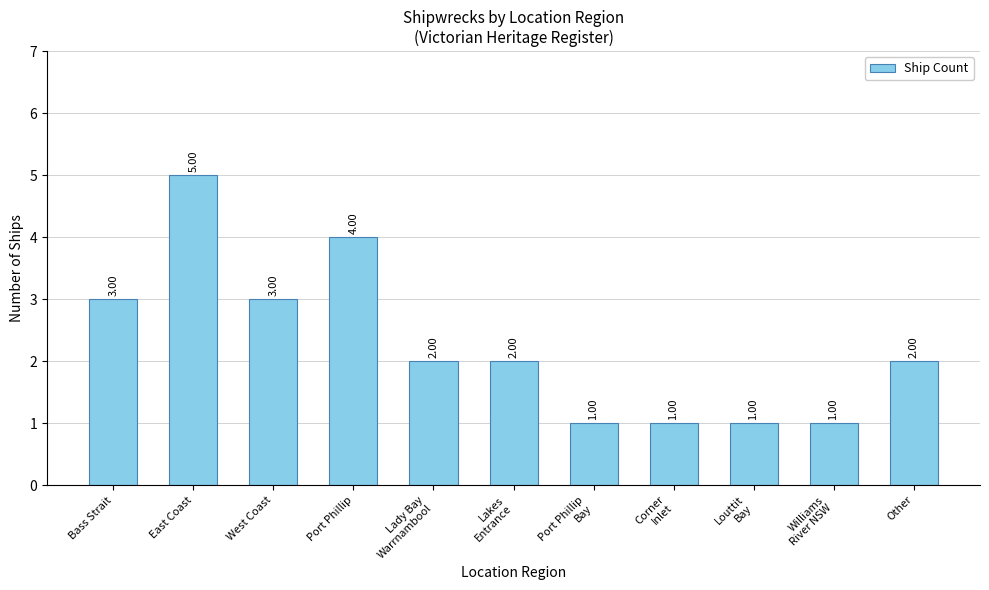

Reading left to right, extract all data points from this chart.

Bass Strait=3	East Coast=5	West Coast=3	Port Phillip=4	Lady Bay
Warrnambool=2	Lakes
Entrance=2	Port Phillip
Bay=1	Corner
Inlet=1	Louttit
Bay=1	Williams
River NSW=1	Other=2